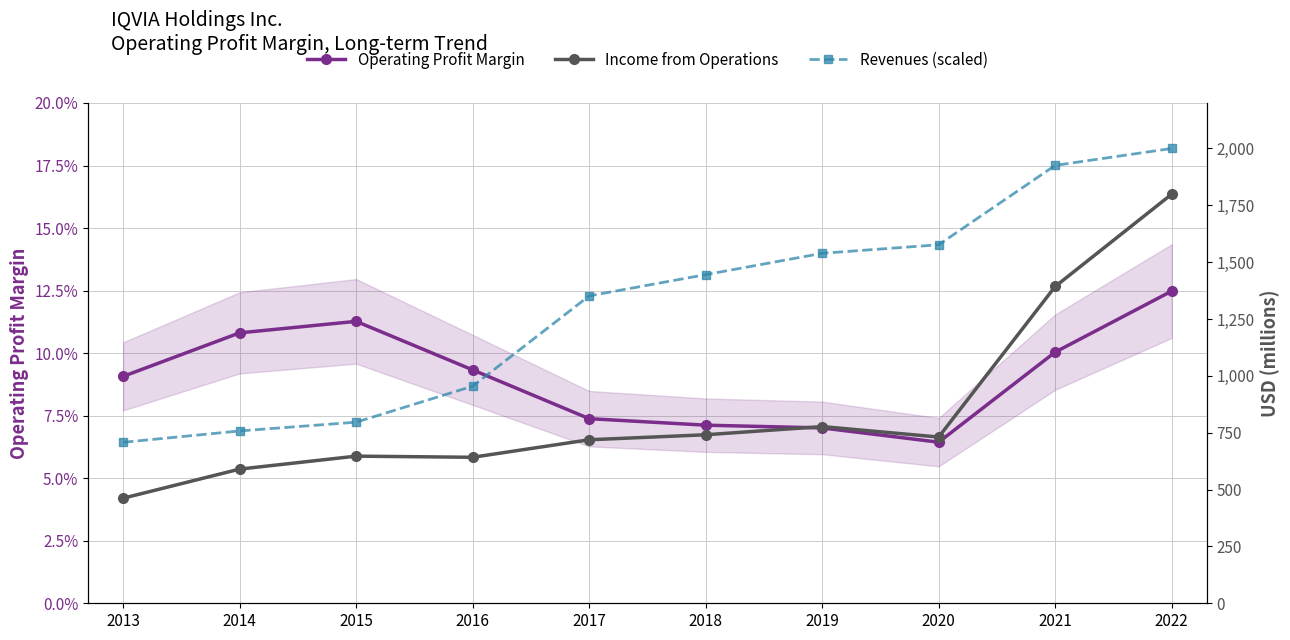

Rank the series at 2020 from highest to lowest value.

Revenues (scaled), Income from Operations, Operating Profit Margin